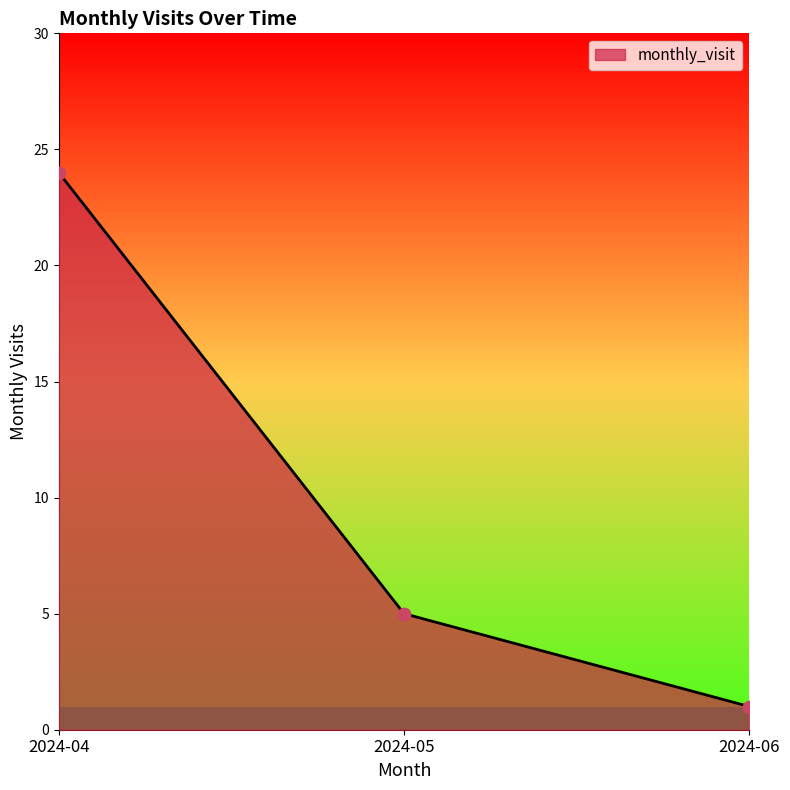

Which has a higher value, 2024-06 or 2024-04?

2024-04